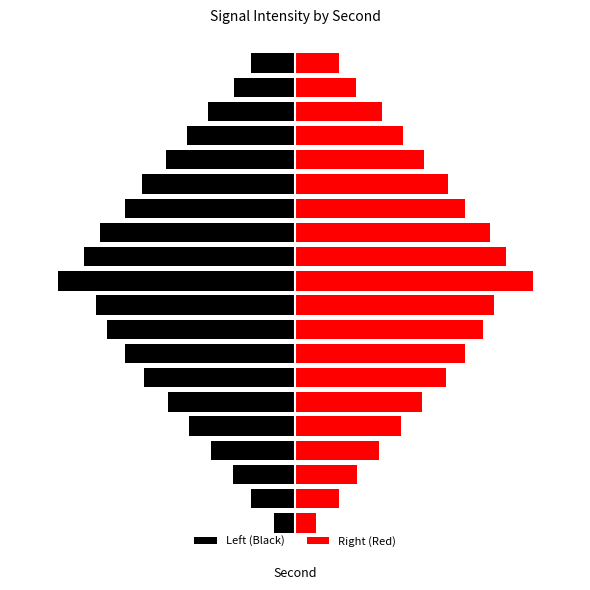

What is the average value of the Right (Red) series?

59.2